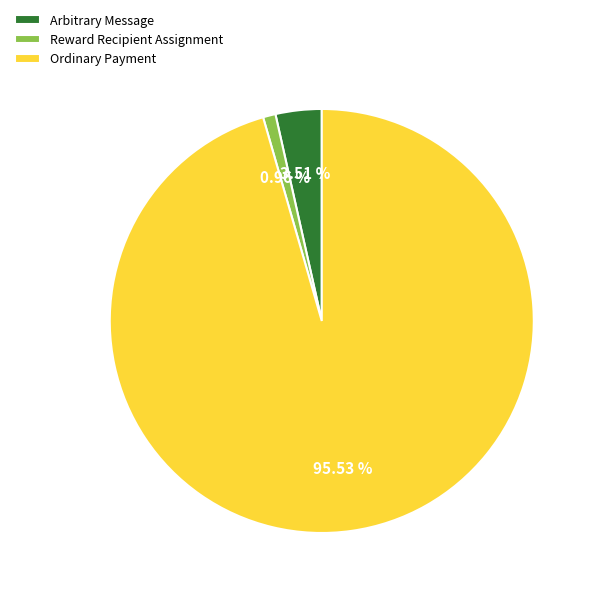

To the nearest percent, what is the combined percentage of Ordinary Payment and Reward Recipient Assignment?

96%